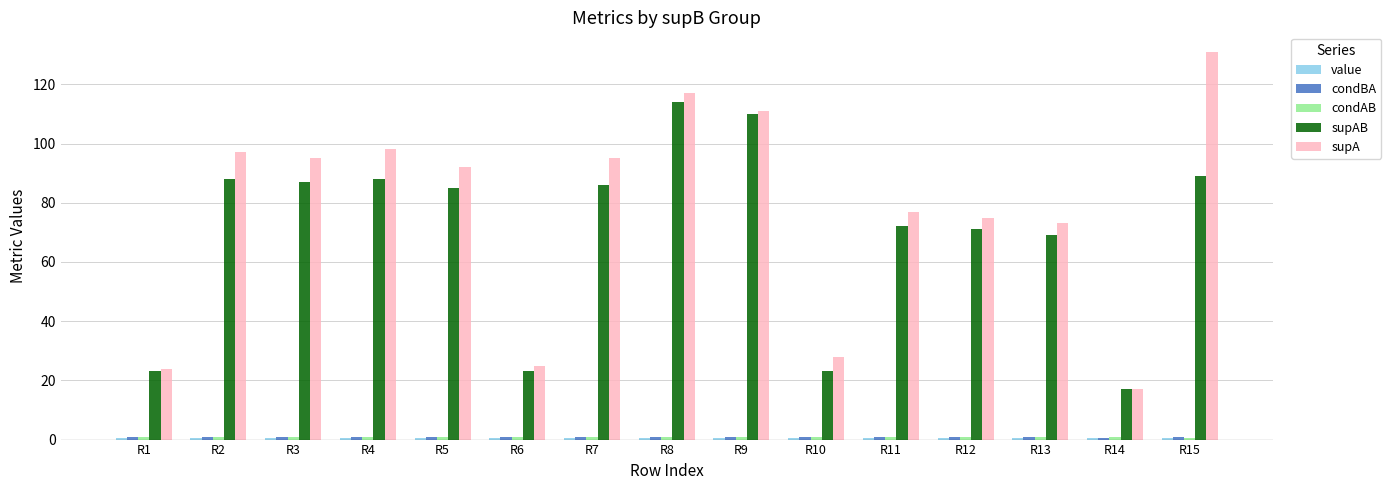

Which series has the largest total across all categories?

supA